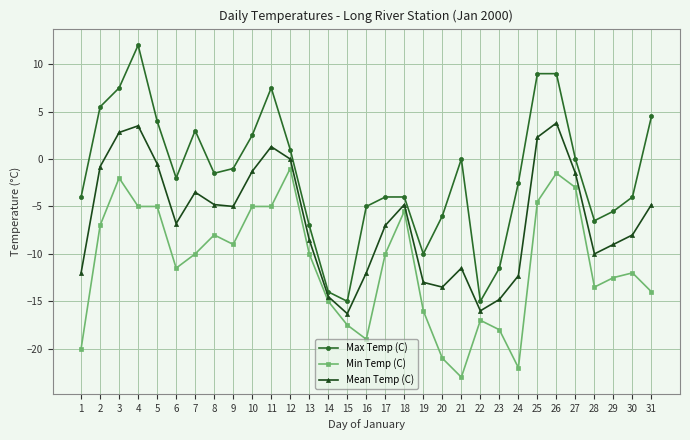

What is the approximate value of Max Temp (C) at 6?

-2.0